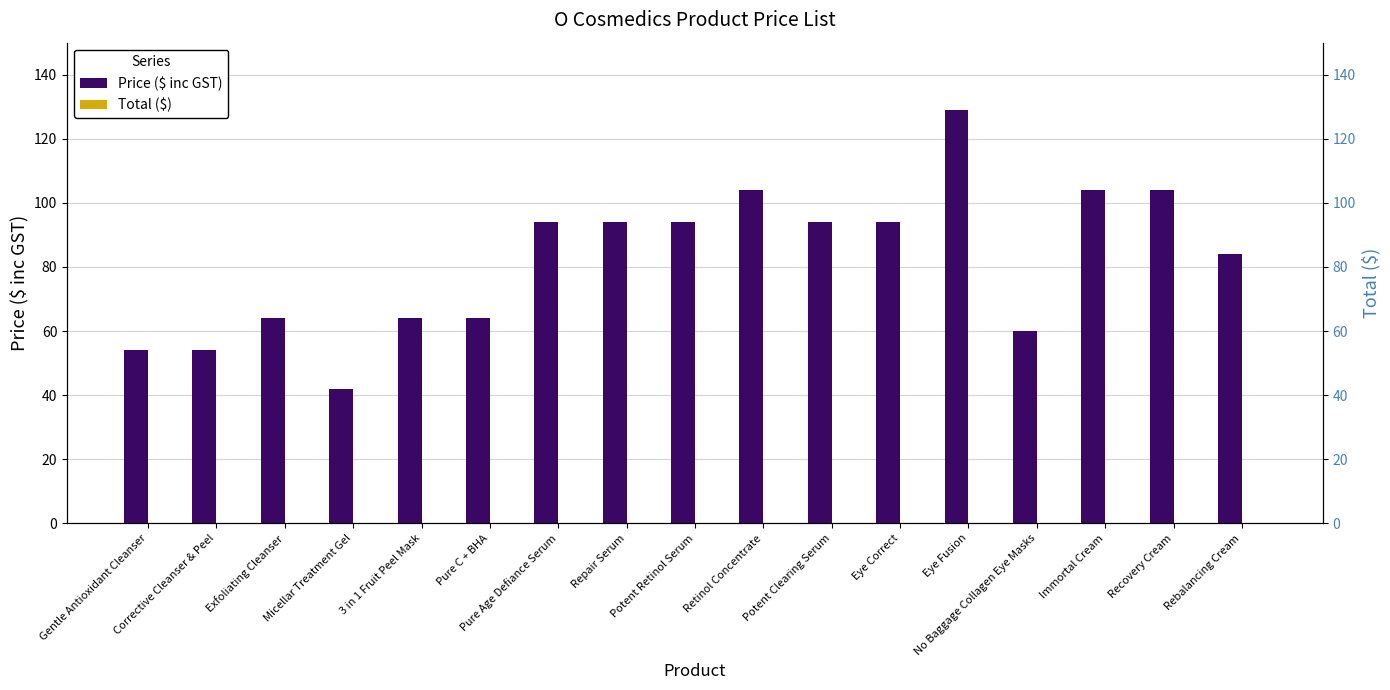

What are all the series names shown in the legend?

Price ($ inc GST), Total ($)